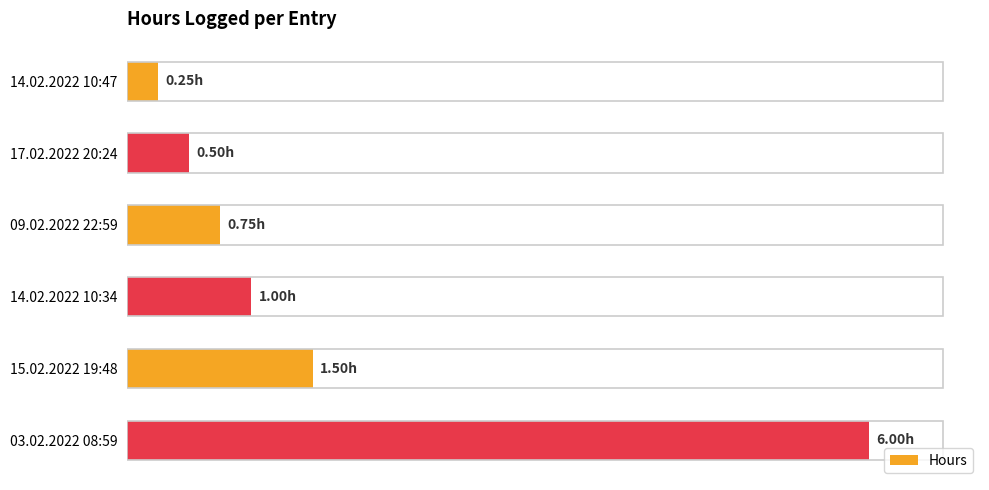

Does the chart contain any negative values?

No